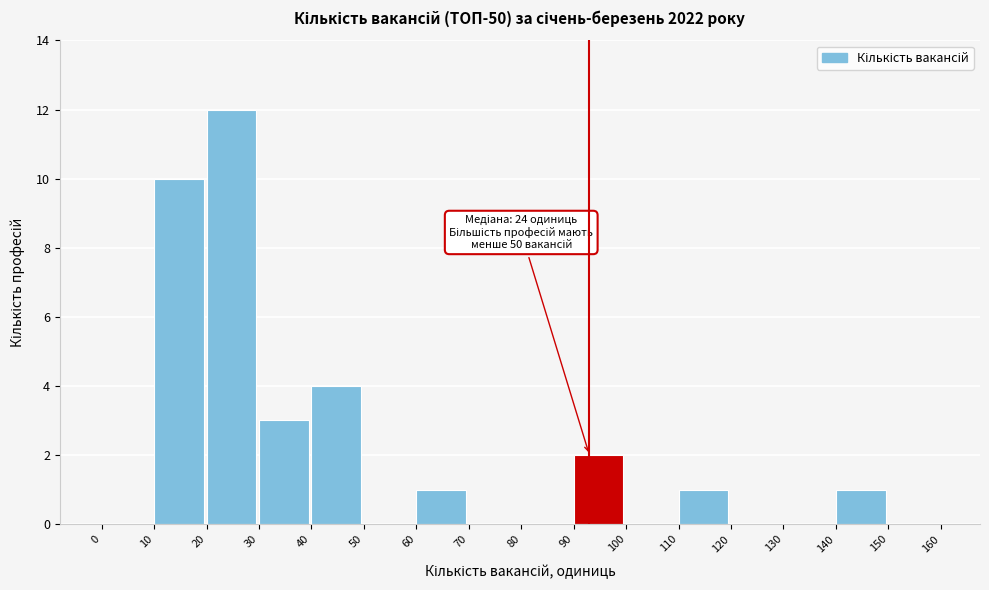

Over which range of the x-axis is the bar tallest?

20 to 30